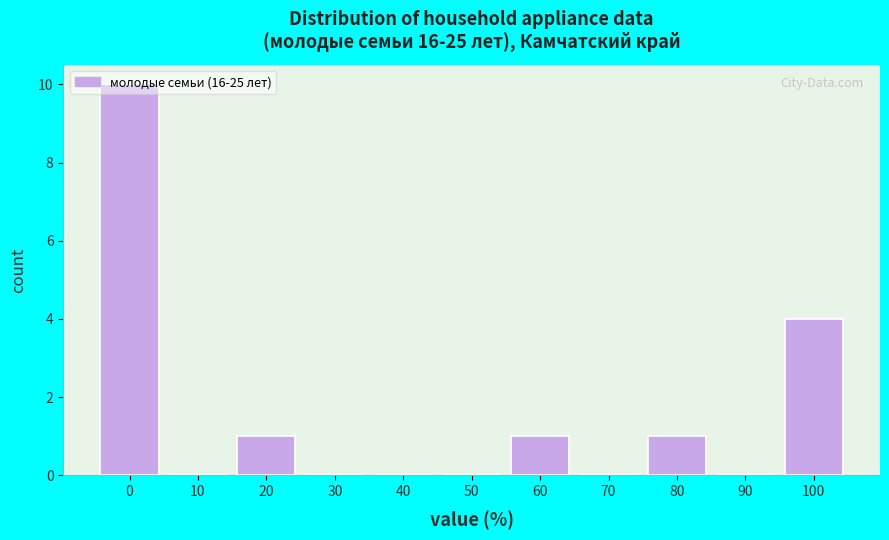

What is the change in value from 0 to 30?

-10